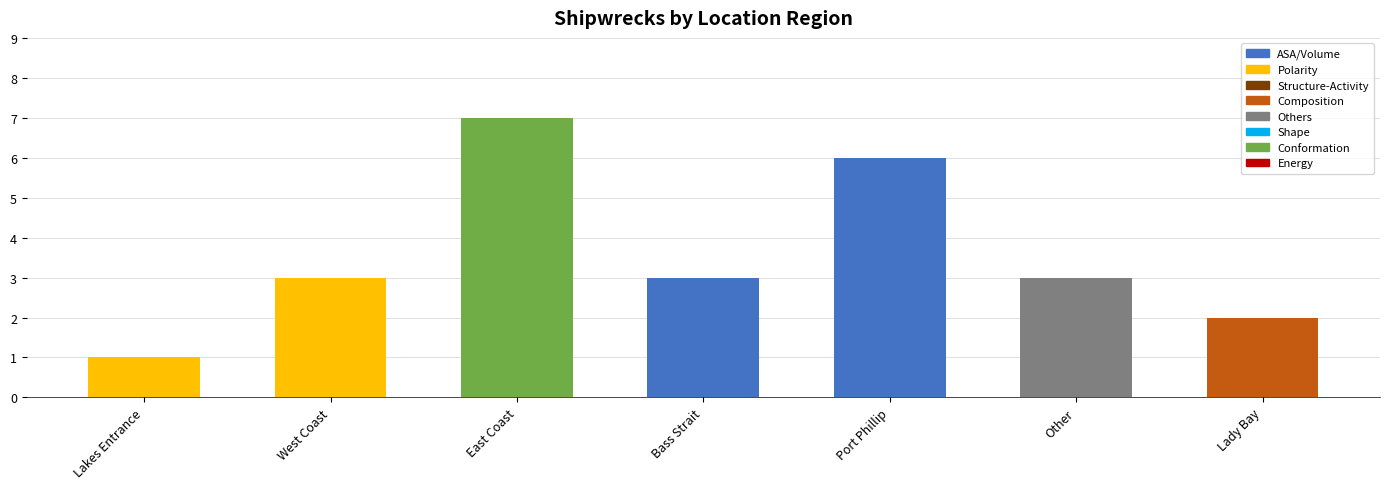

What position from the right is Other?

2